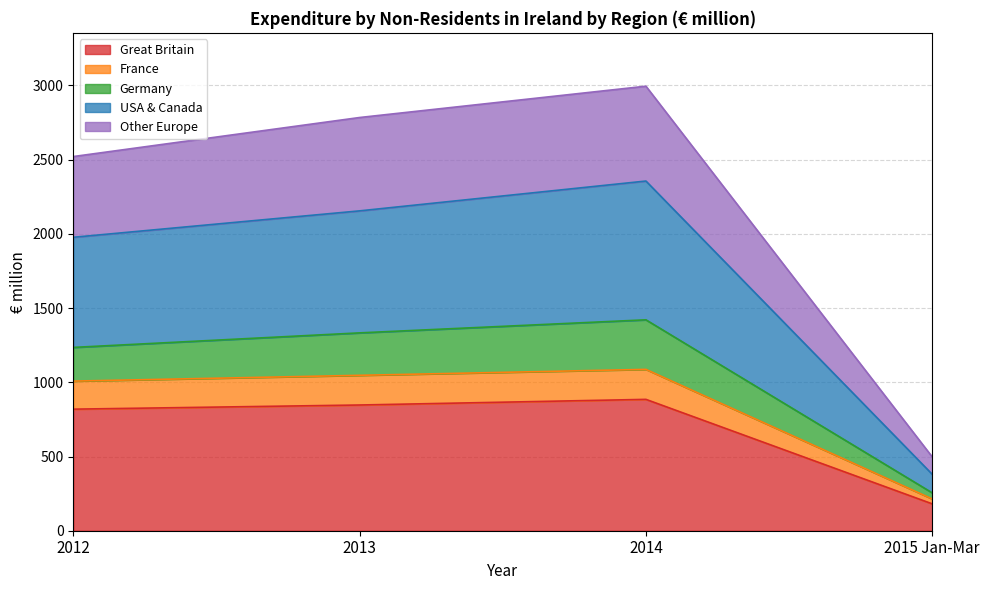

What is the label of the 4th point from the right?

2012